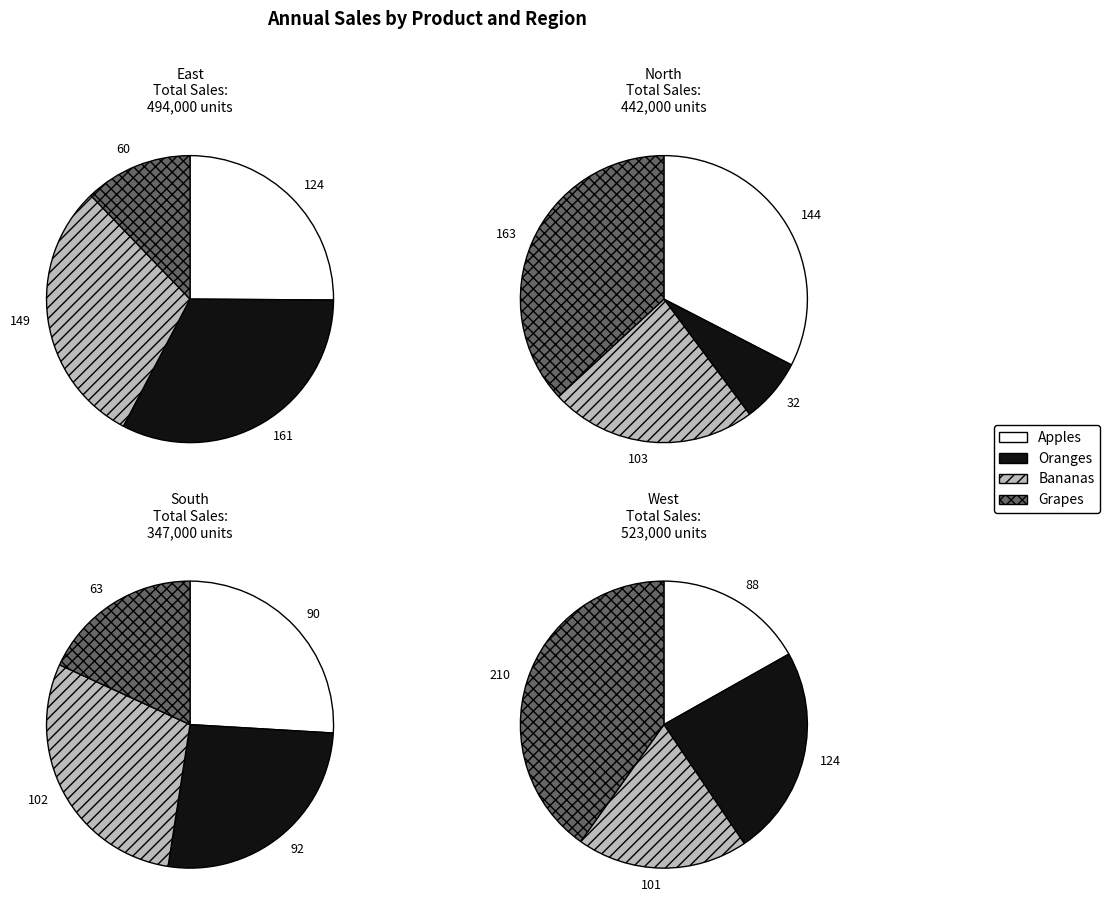

True or false: 2 accounts for 22% of the total.

True